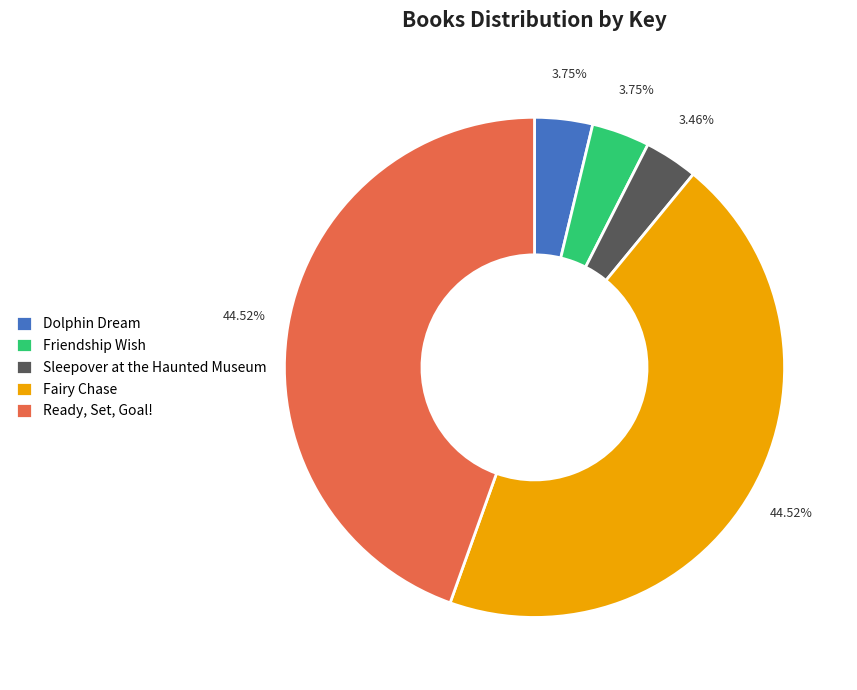

To the nearest percent, what is the combined percentage of Friendship Wish and Ready, Set, Goal!?

48%